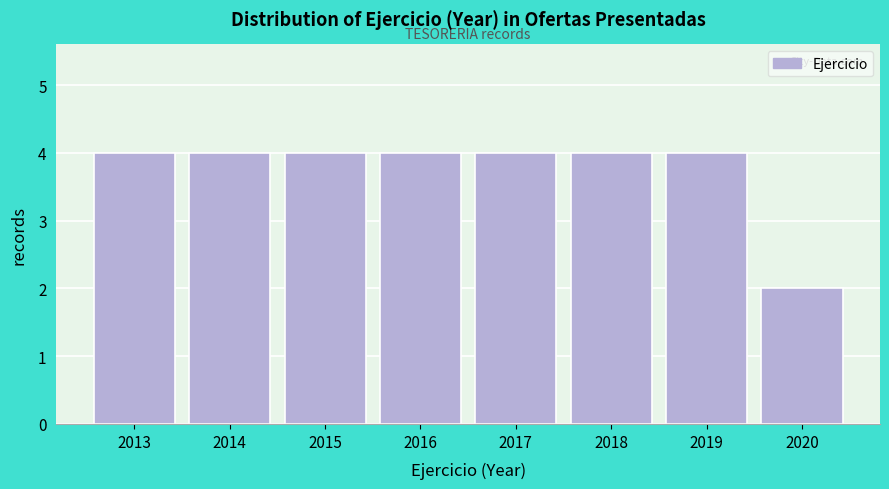

Reading right to left, transcribe all the data shown in this chart.

2020=2	2019=4	2018=4	2017=4	2016=4	2015=4	2014=4	2013=4